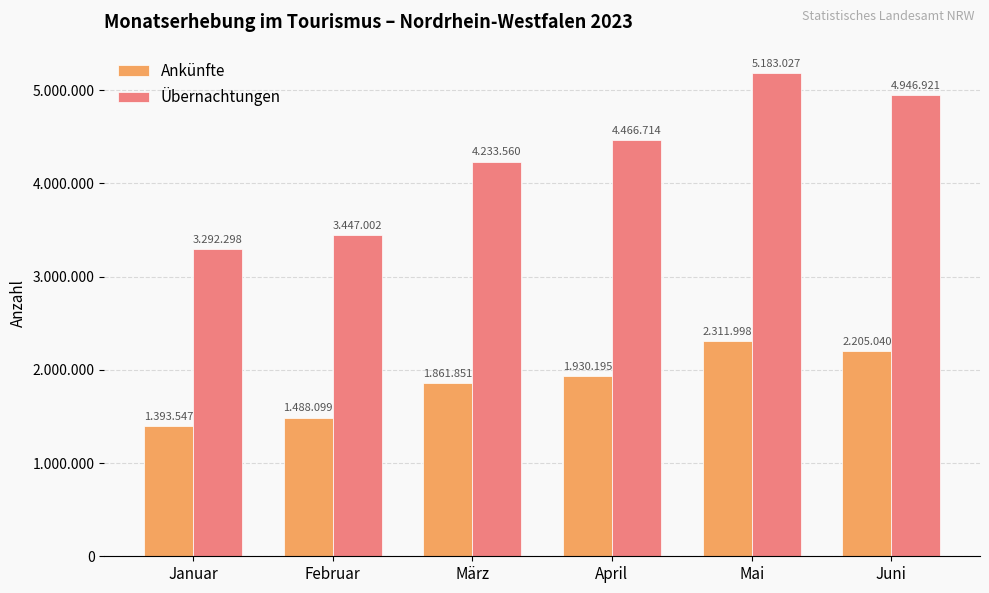

What is the difference between the highest and lowest values at Mai?

2871029